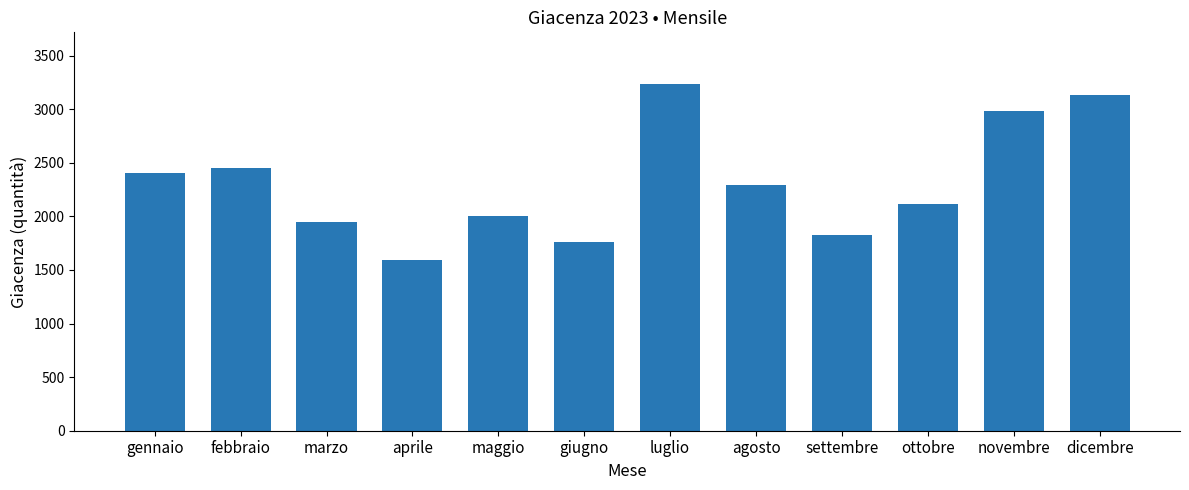

Between giugno and aprile, which is larger?

giugno